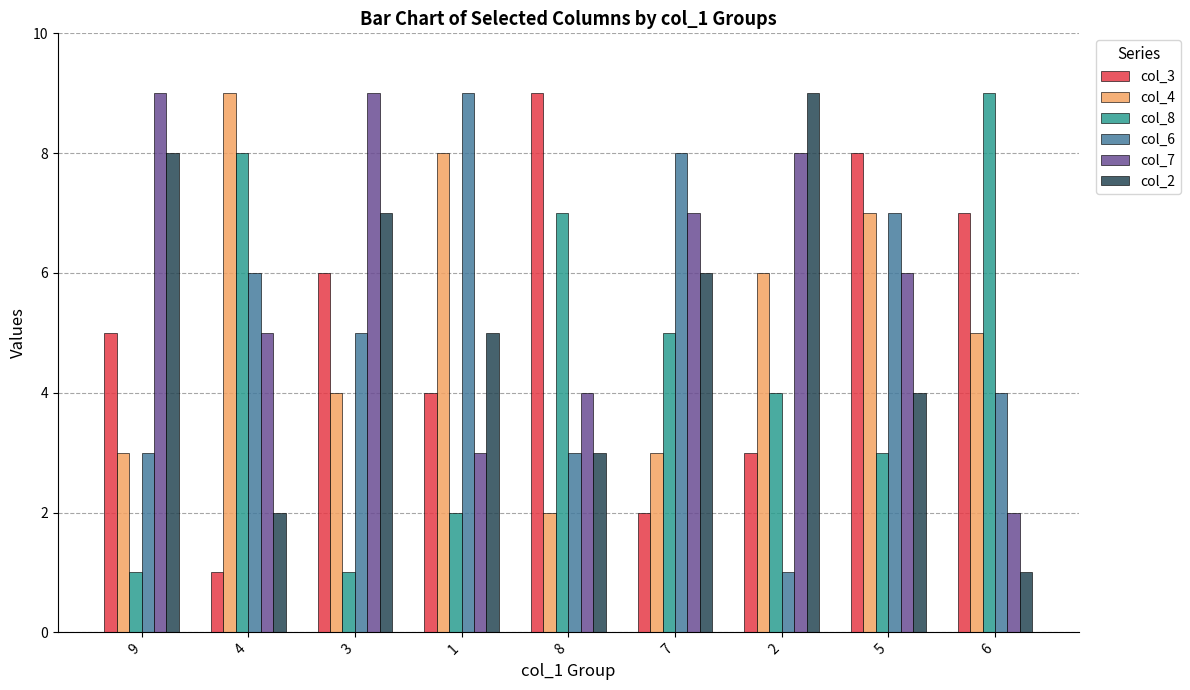

What is the value of the col_8 bar at the 7th from the left?

4